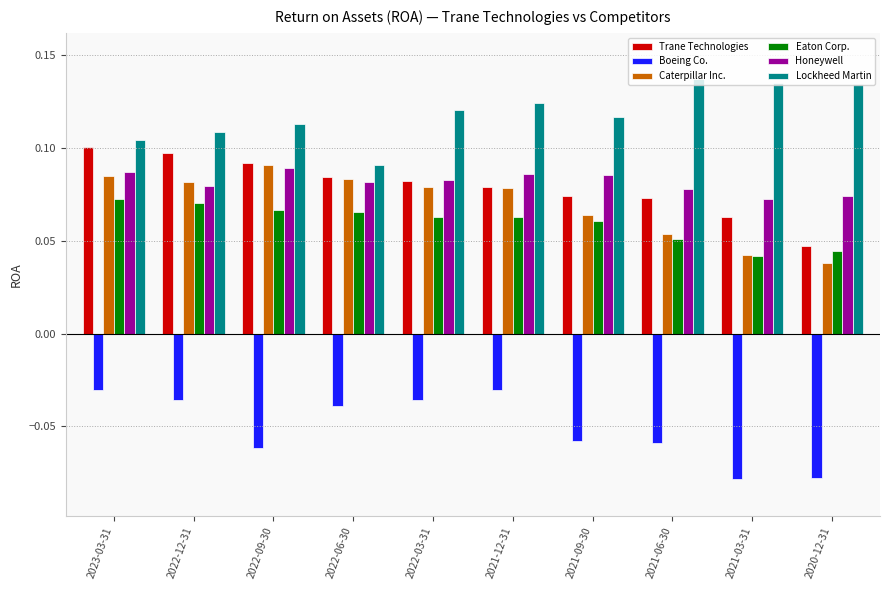

Between 2021-06-30 and 2021-03-31, which series saw the biggest shift?

Boeing Co.